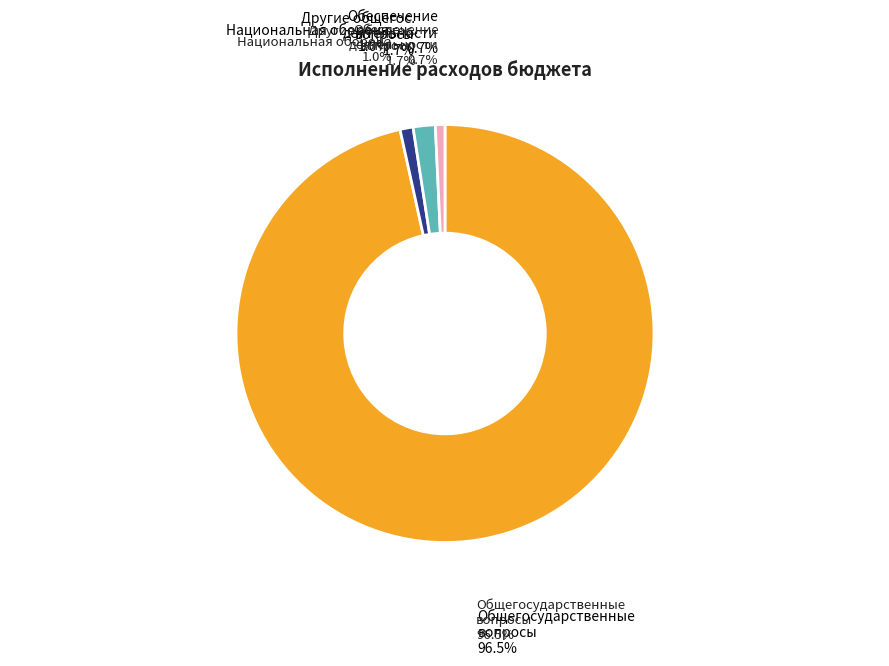

Is there any slice that represents more than half of the pie?

Yes